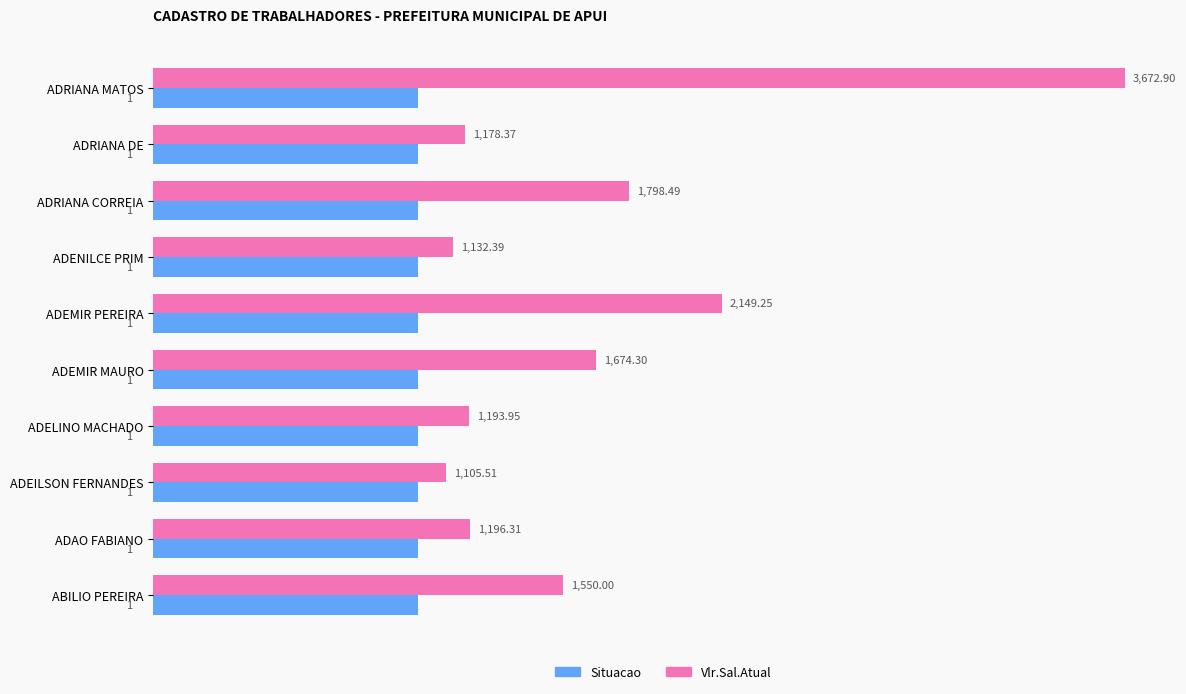

Which category has the highest value across all series?

ADRIANA MATOS